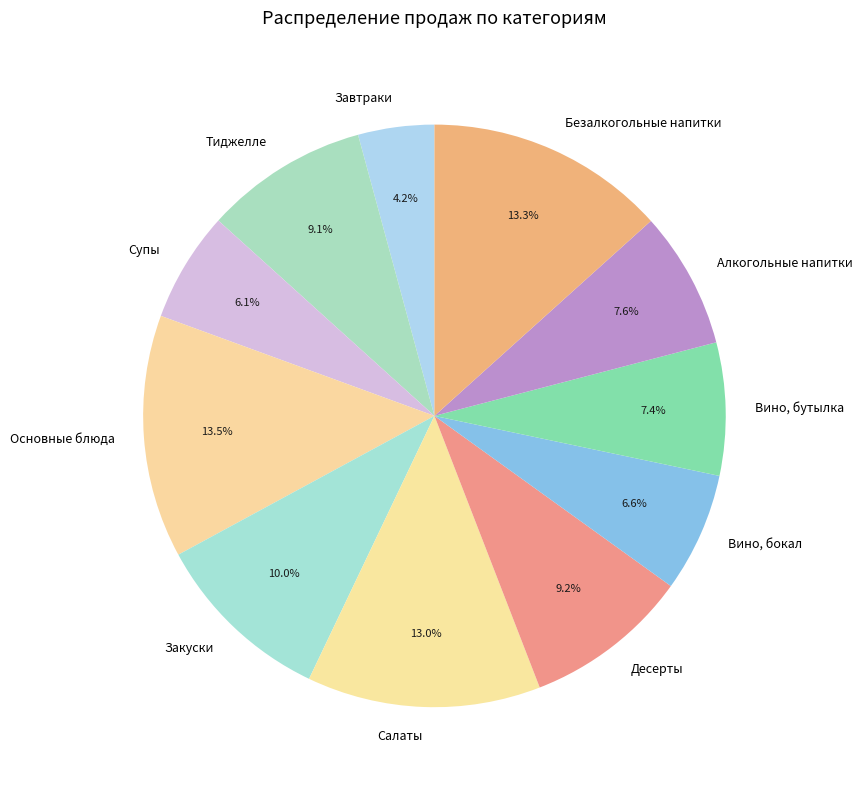

Is it true that Основные блюда is 1% of the pie?

False